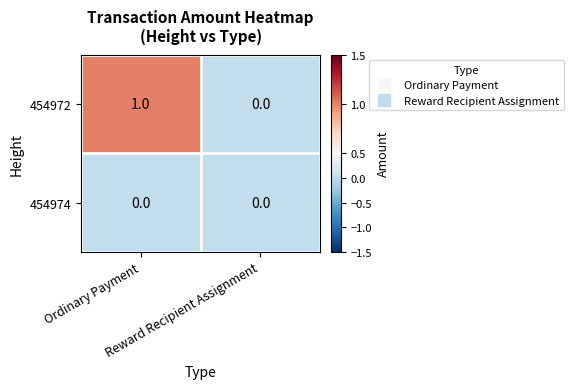

Which series has the largest total across all categories?

454972